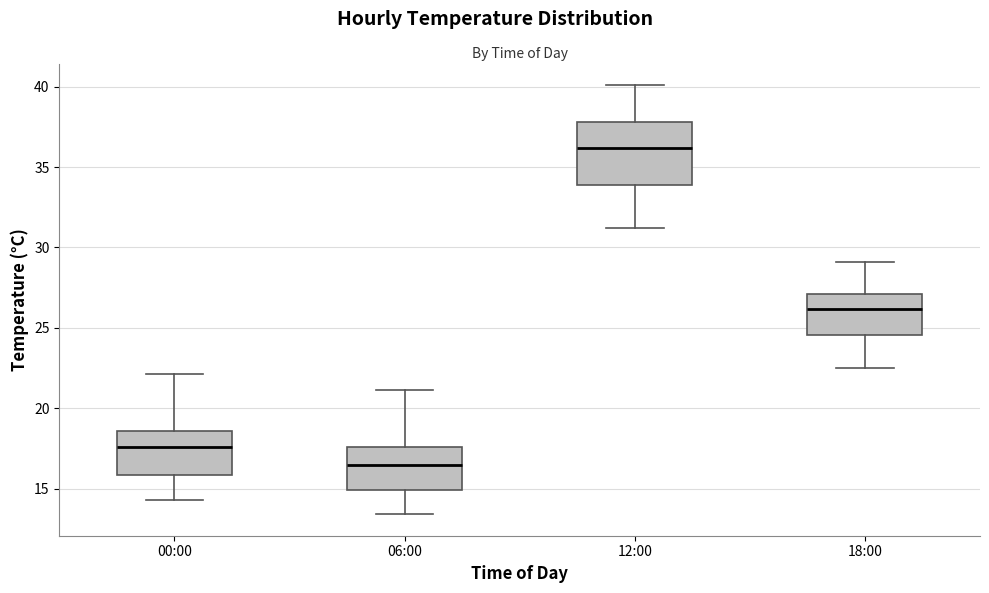

Where does the upper whisker of the box for 00:00 end on the y-axis? The values are not printed on the chart, so give them approximately, as read against the axis.

22.0